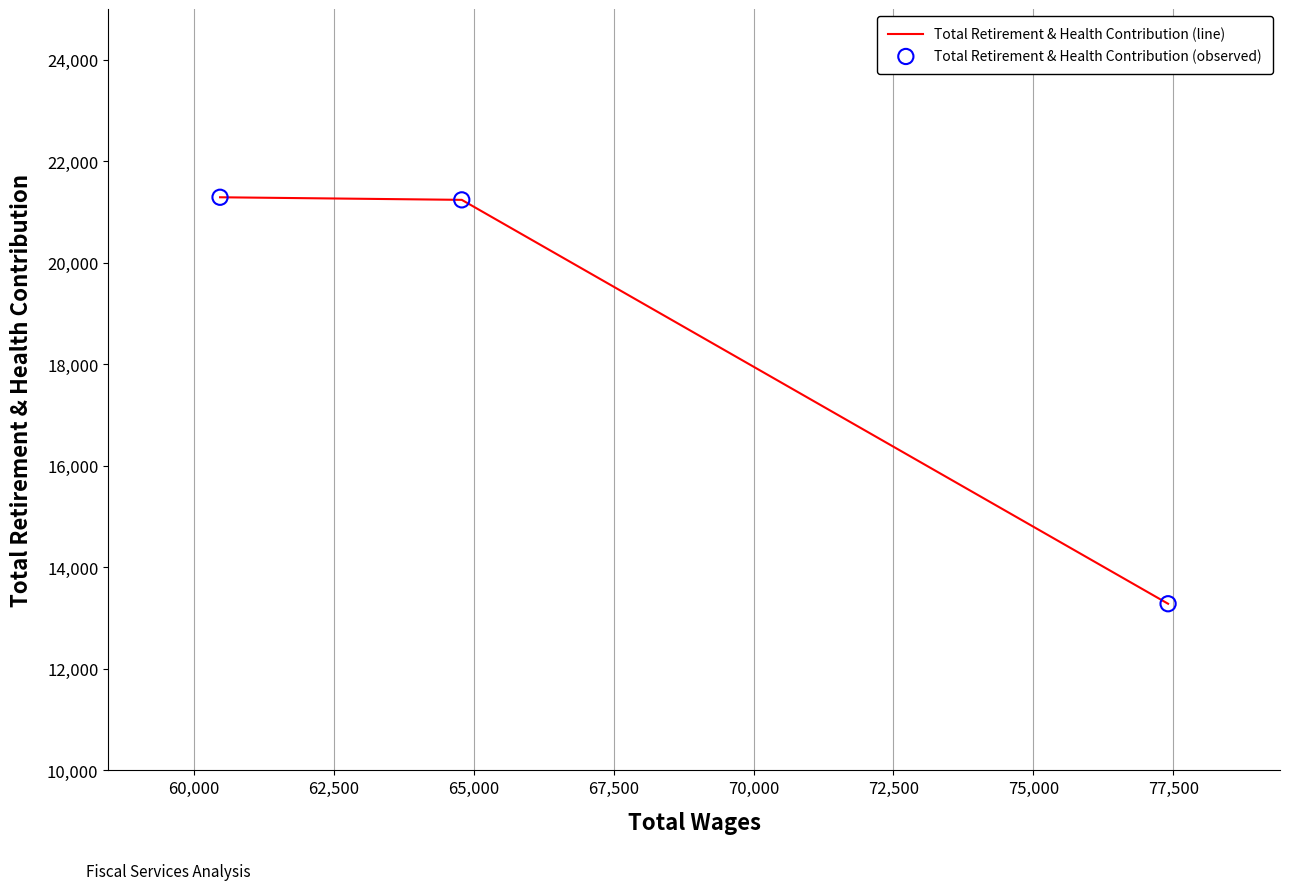

What are all the series names shown in the legend?

Total Retirement & Health Contribution (line), Total Retirement & Health Contribution (observed)